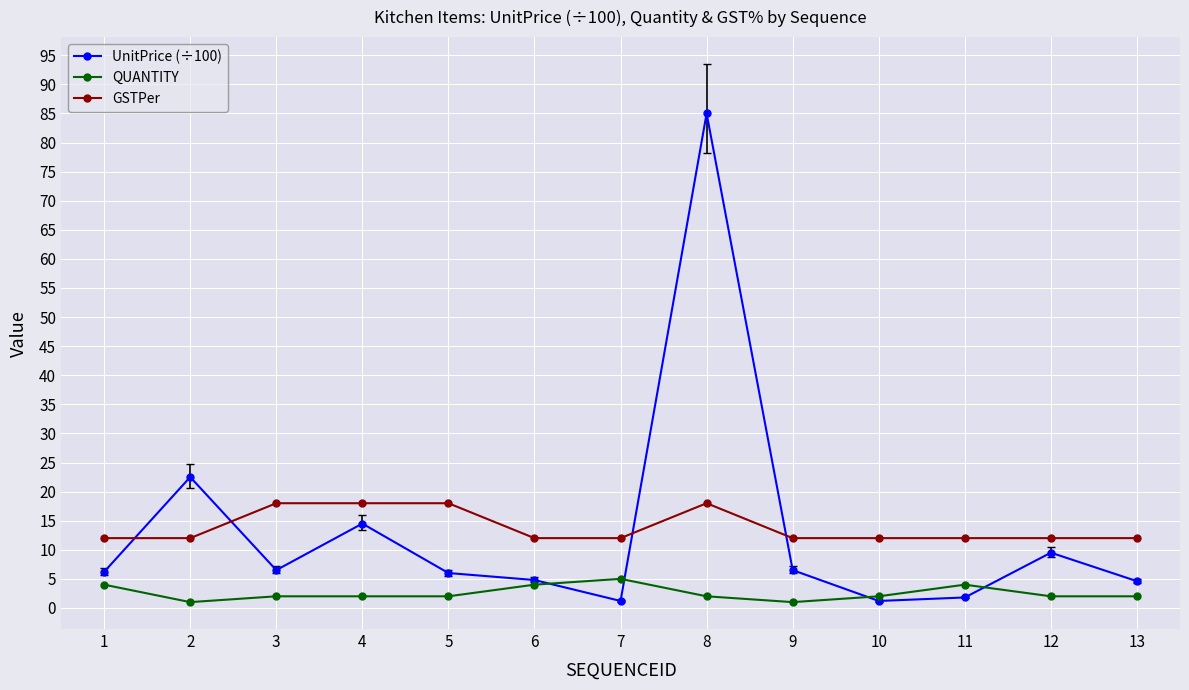

What is the highest value of the QUANTITY series?

5.0